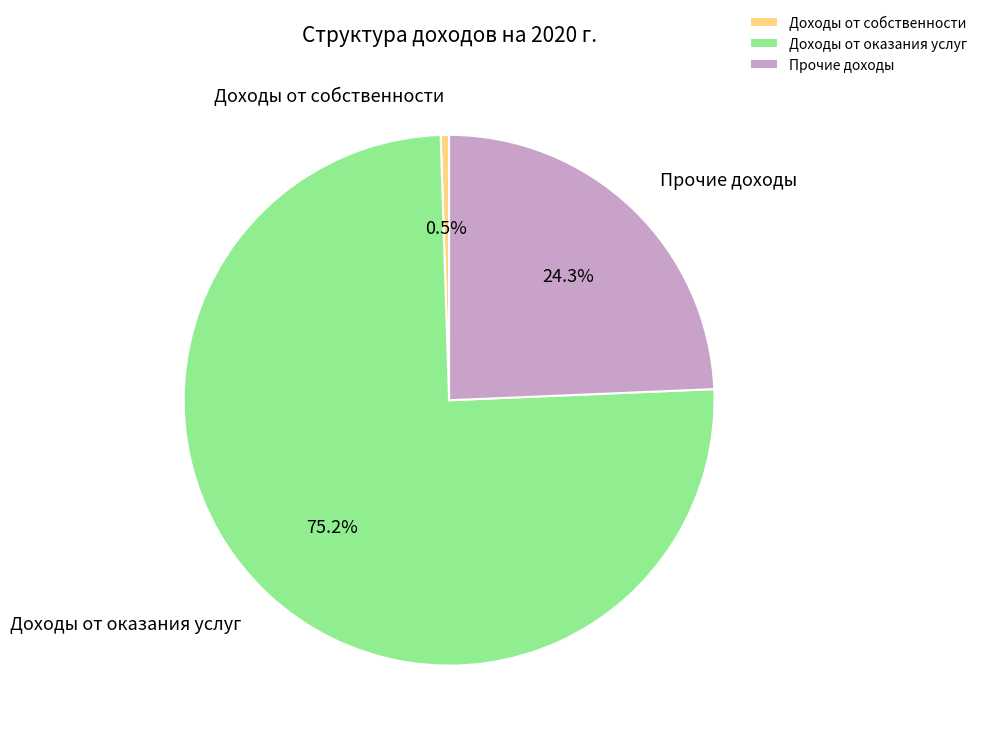

What is the ratio of the value at Доходы от оказания услуг to the value at Прочие доходы?

3.1